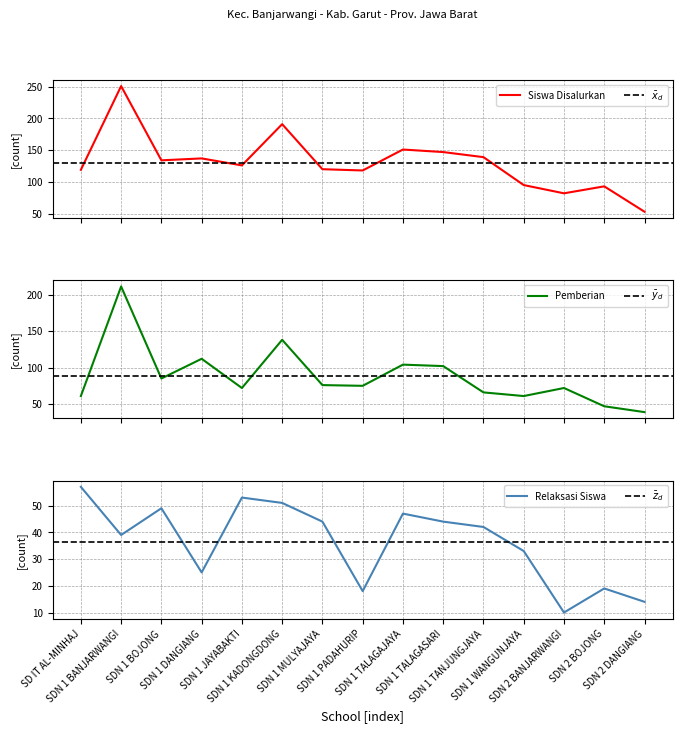

What is the sum of the Siswa Disalurkan values at SDN 1 PADAHURIP and SDN 2 BANJARWANGI?

200